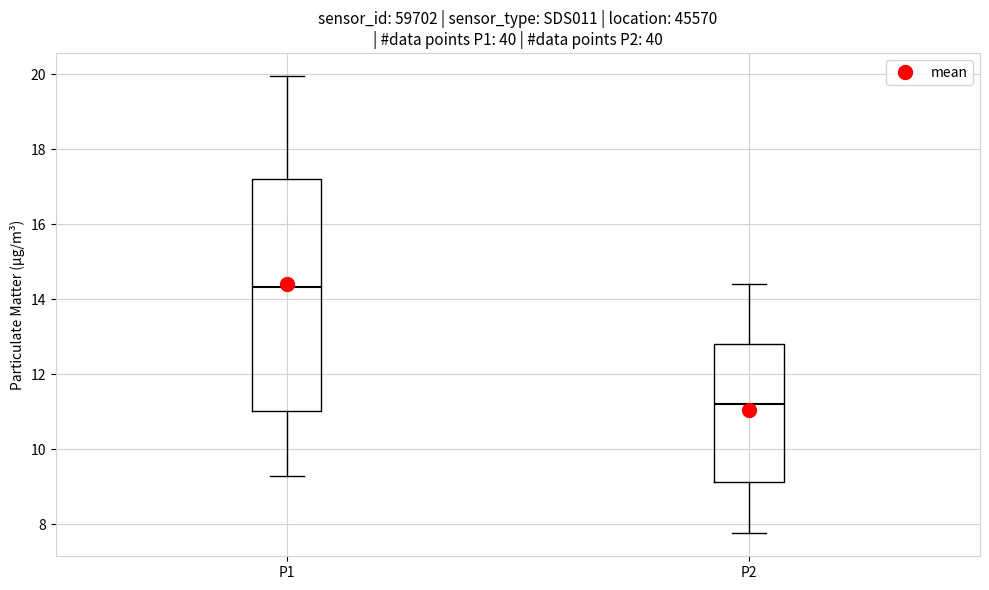

Comparing the boxes themselves (not the whiskers), which one is the tallest?

P1